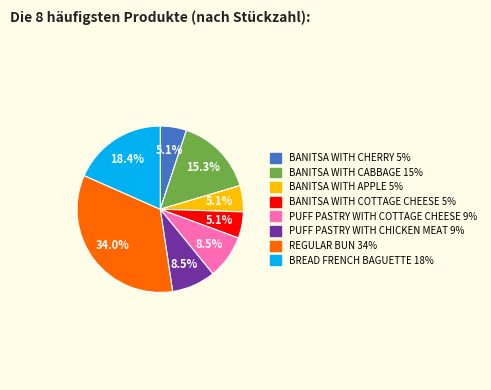

Is there any slice that represents more than half of the pie?

No